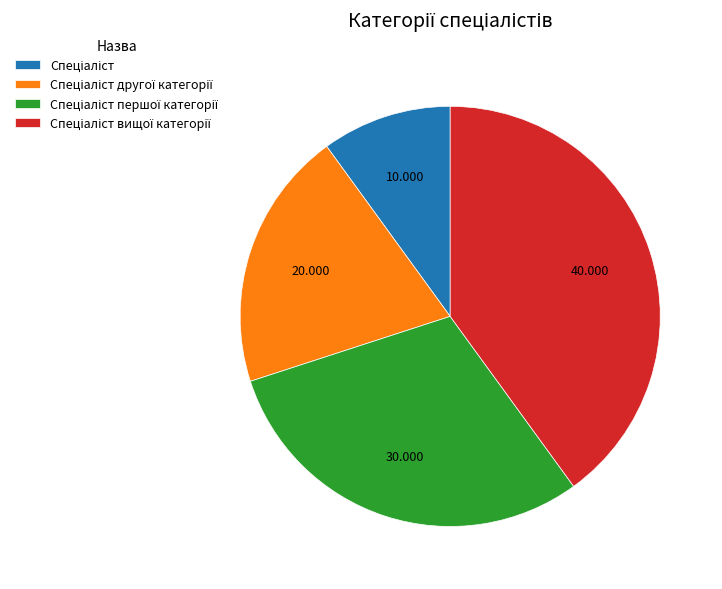

Is there a majority slice in this chart?

No